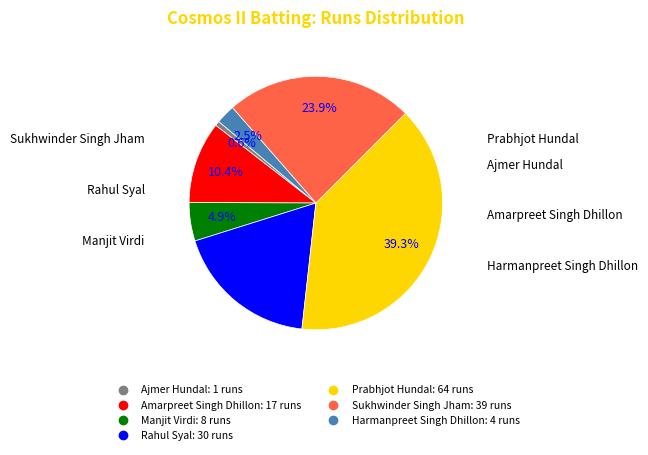

What is the smallest slice in the pie chart?

Ajmer Hundal